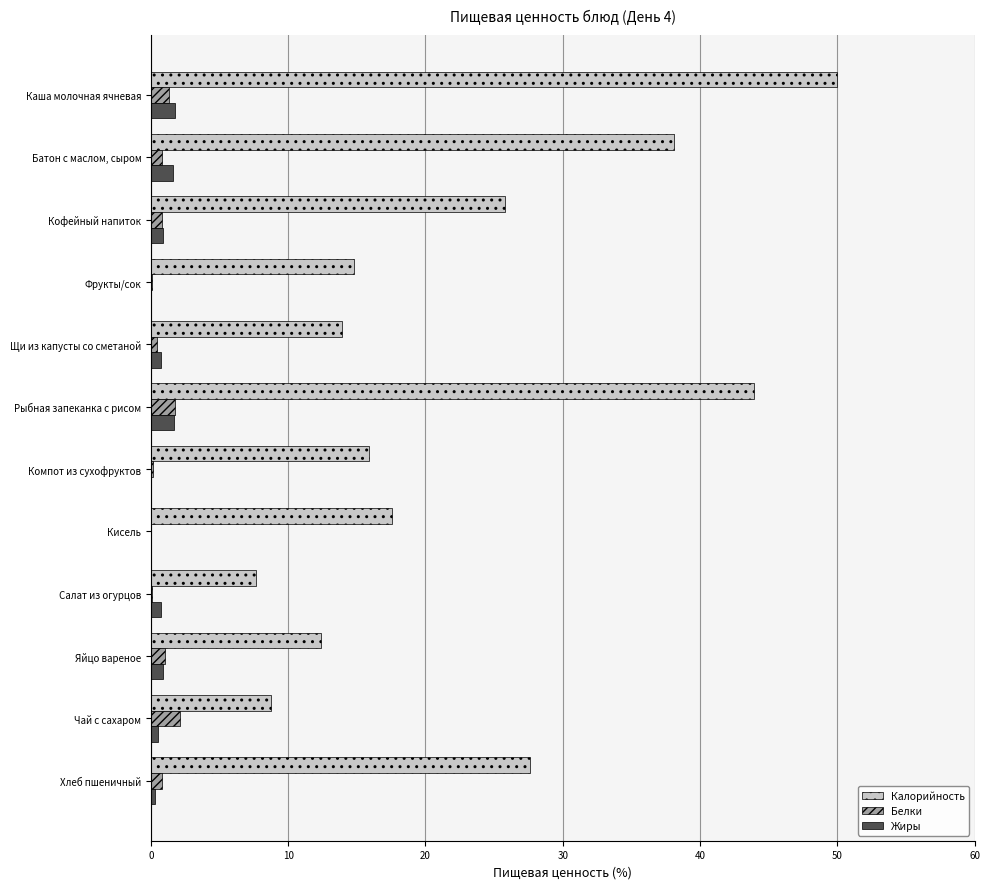

Is the value of Белки at Кофейный напиток greater than the value of Калорийность at Яйцо вареное?

No